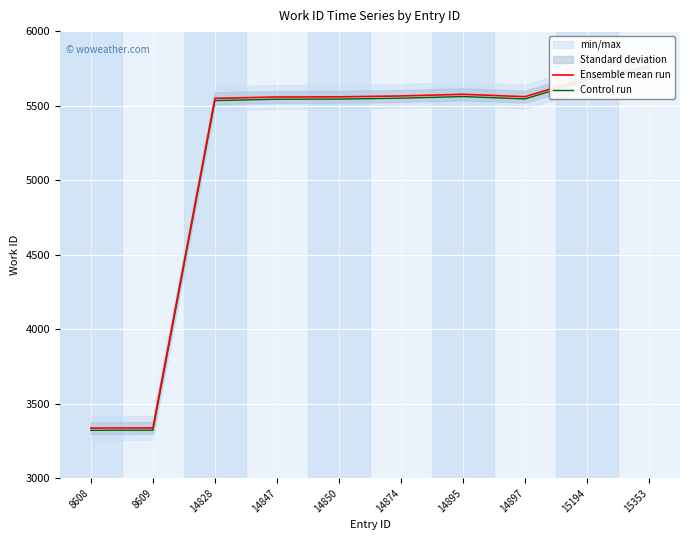

Rank the series at 15194 from highest to lowest value.

Ensemble mean run, Control run